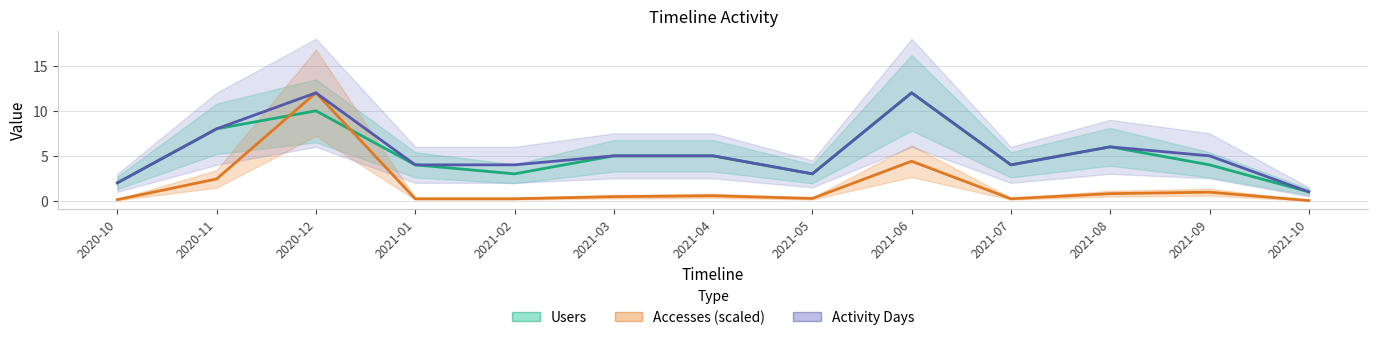

True or false: Accesses (scaled) has a value of 1.6 at 2021-09.

False